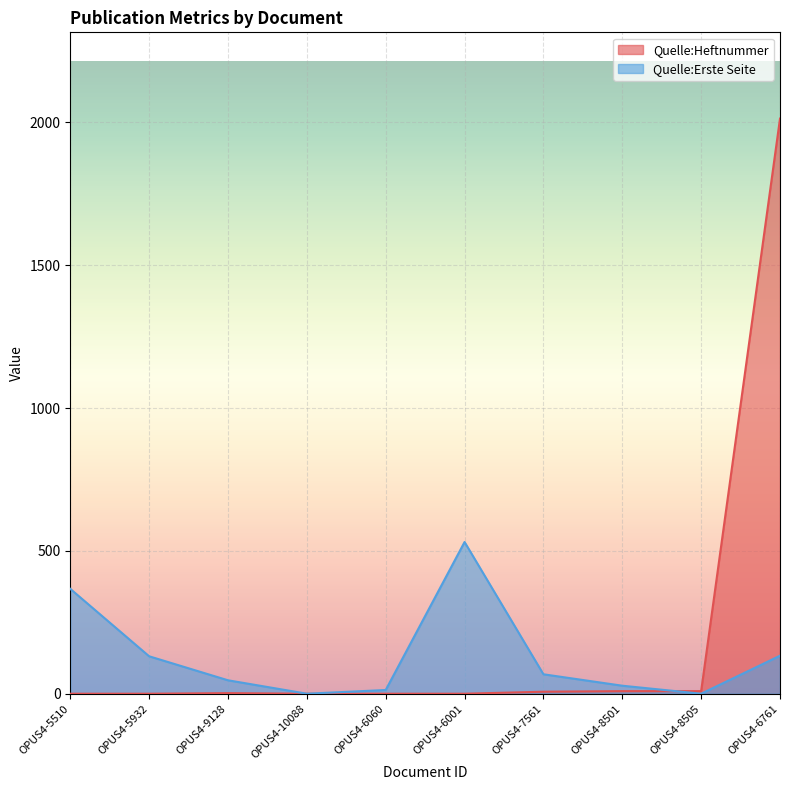

Reading left to right, list all the values displayed in this chart.

Quelle:Heftnummer: OPUS4-5510=0	OPUS4-5932=0	OPUS4-9128=2	OPUS4-10088=0	OPUS4-6060=0	OPUS4-6001=0	OPUS4-7561=7	OPUS4-8501=9	OPUS4-8505=9	OPUS4-6761=2013
Quelle:Erste Seite: OPUS4-5510=367	OPUS4-5932=131	OPUS4-9128=47	OPUS4-10088=0	OPUS4-6060=13	OPUS4-6001=531	OPUS4-7561=68	OPUS4-8501=28	OPUS4-8505=0	OPUS4-6761=133